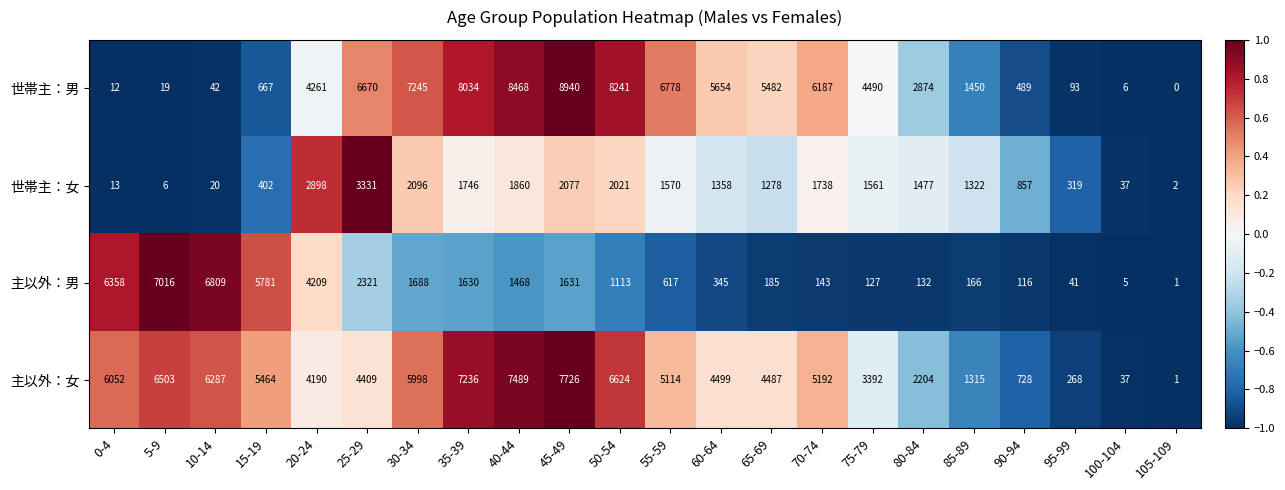

At 90-94, list the series in order from smallest to largest.

主以外：男, 世帯主：男, 主以外：女, 世帯主：女